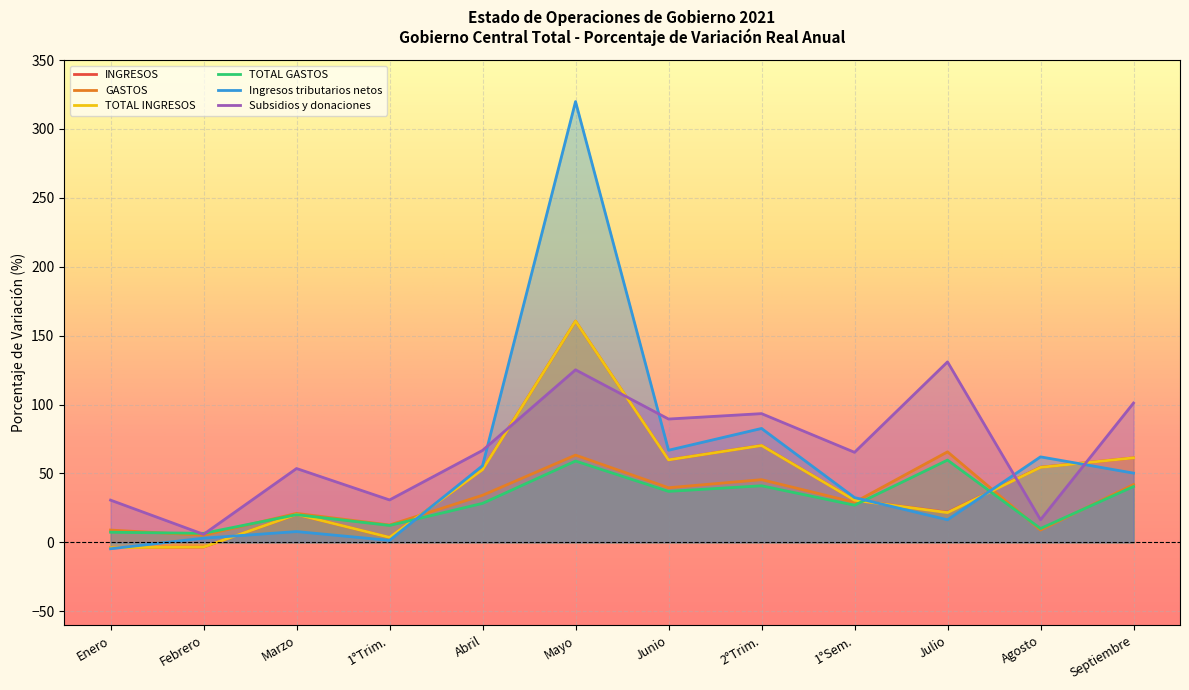

True or false: Subsidios y donaciones and GASTOS cross at least once.

False